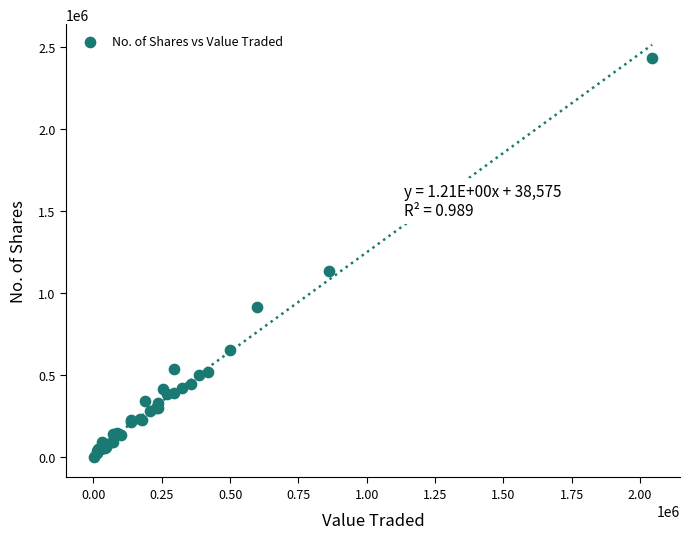

What Y value in the scatter plot is closest to 1216707?

1132358